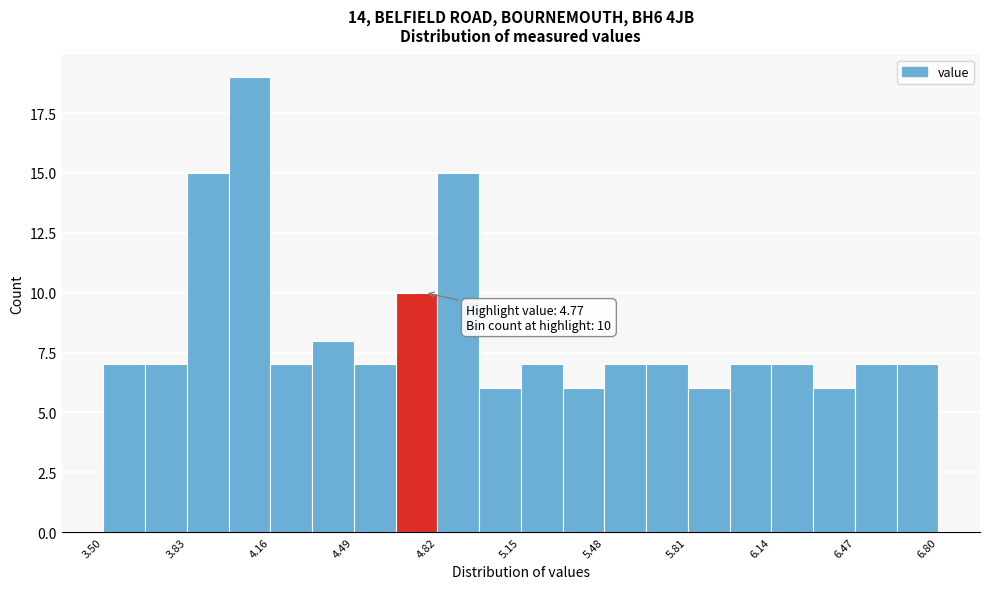

Read against the x-axis, roughly where is the centre of the tallest bar?

4.10